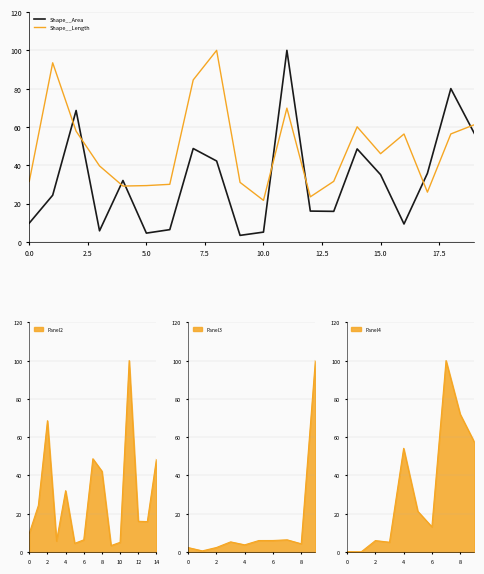

Which category has the highest value across all series?

11